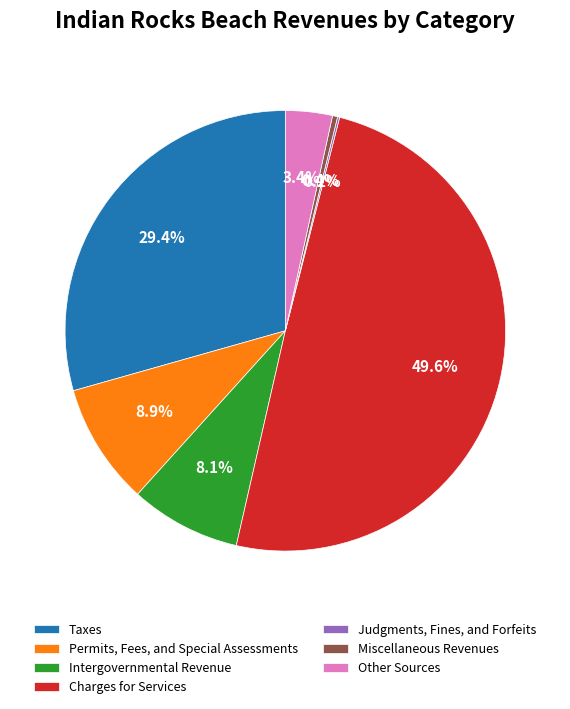

What portion of the pie excludes Permits, Fees, and Special Assessments?

91.1%